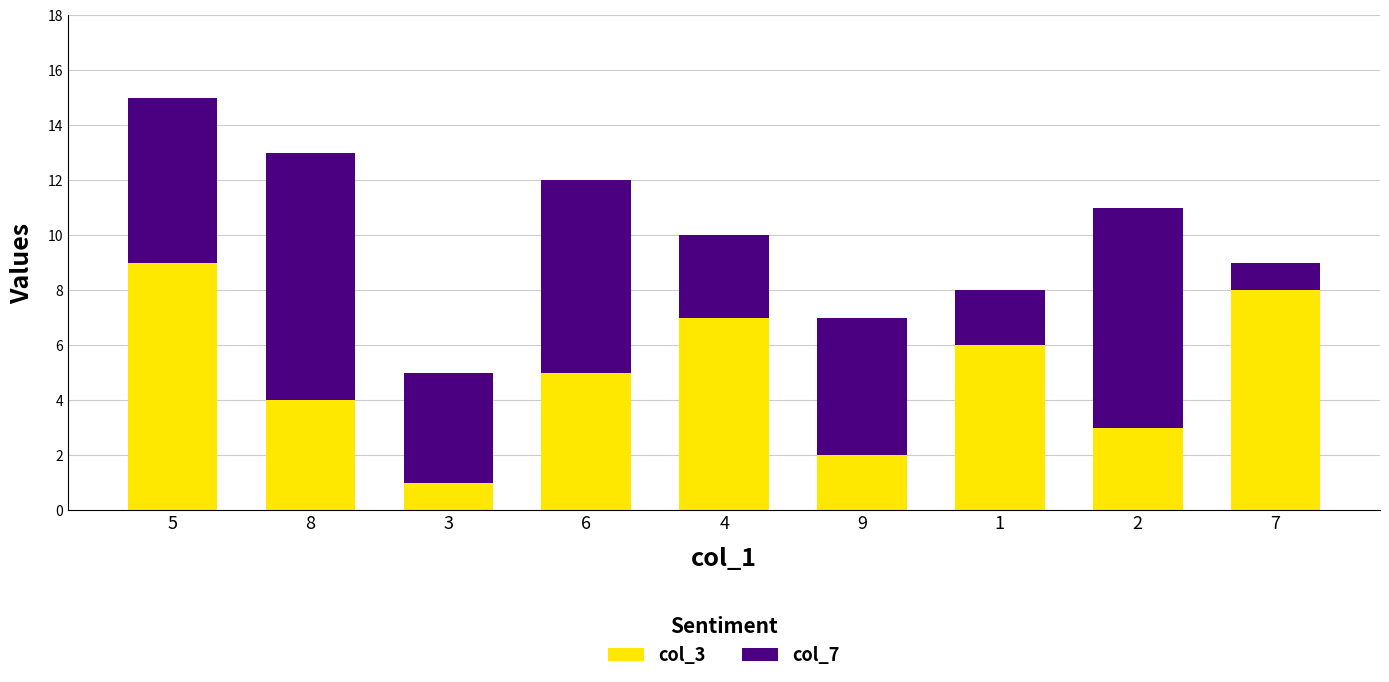

At which category is the sum across all series the highest?

5